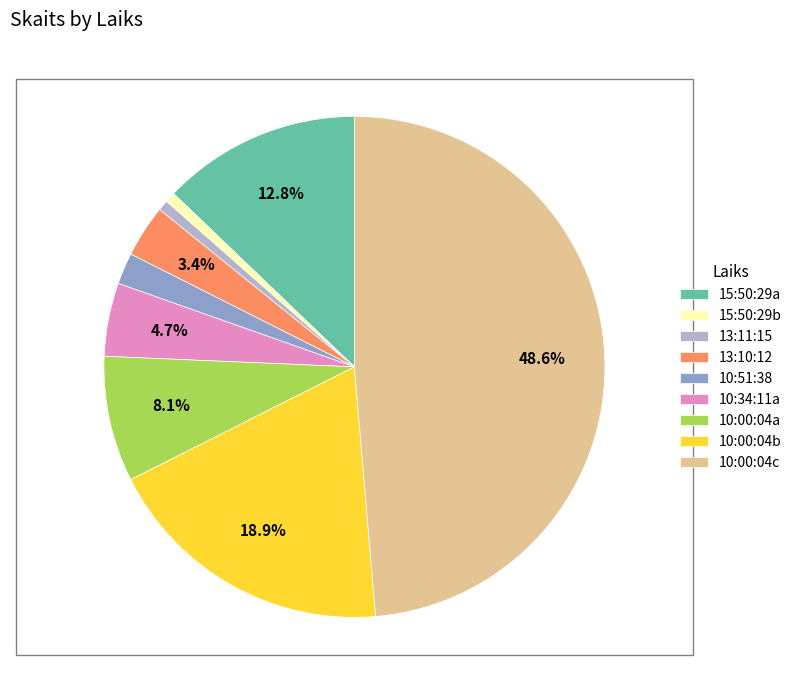

Does 13:10:12 represent more than half of the total?

No